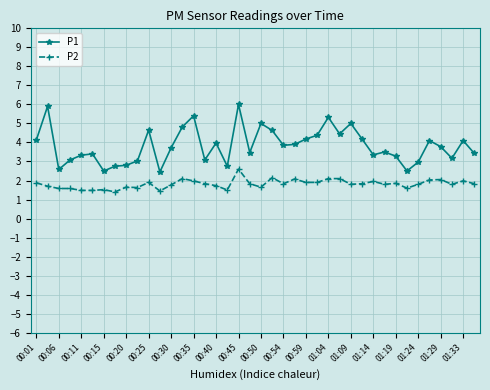

True or false: P1 and P2 intersect in this chart.

False